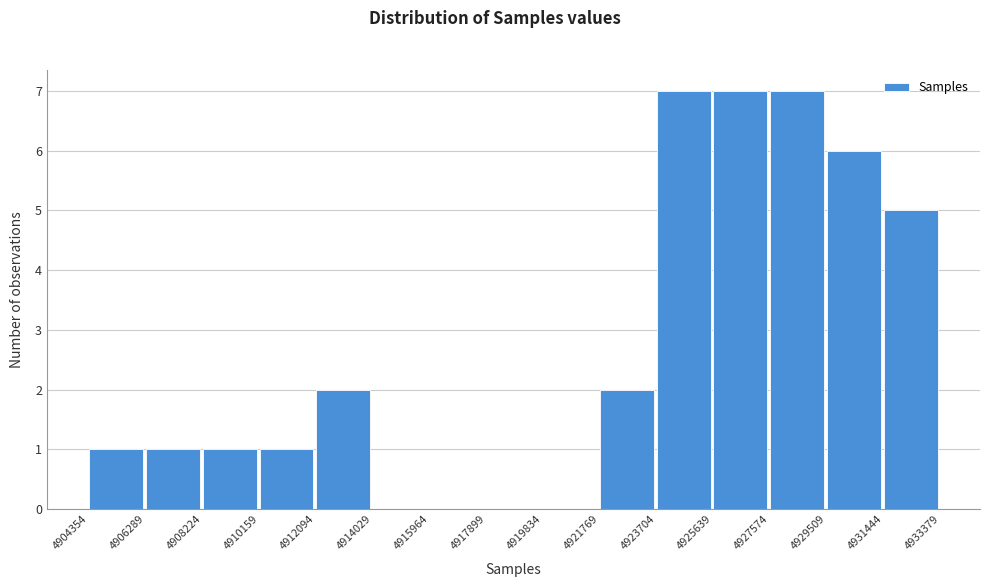

Reading left to right, list every bar in this chart as the range it spans on the x-axis followed by its height. The values are not printed on the chart, so give them approximately, as read against the axis.

4904354 to 4906289: 1
4906289 to 4908224: 1
4908224 to 4910159: 1
4910159 to 4912094: 1
4912094 to 4914029: 2
4914029 to 4915964: 0
4915964 to 4917899: 0
4917899 to 4919834: 0
4919834 to 4921769: 0
4921769 to 4923704: 2
4923704 to 4925639: 7
4925639 to 4927574: 7
4927574 to 4929509: 7
4929509 to 4931444: 6
4931444 to 4933379: 5